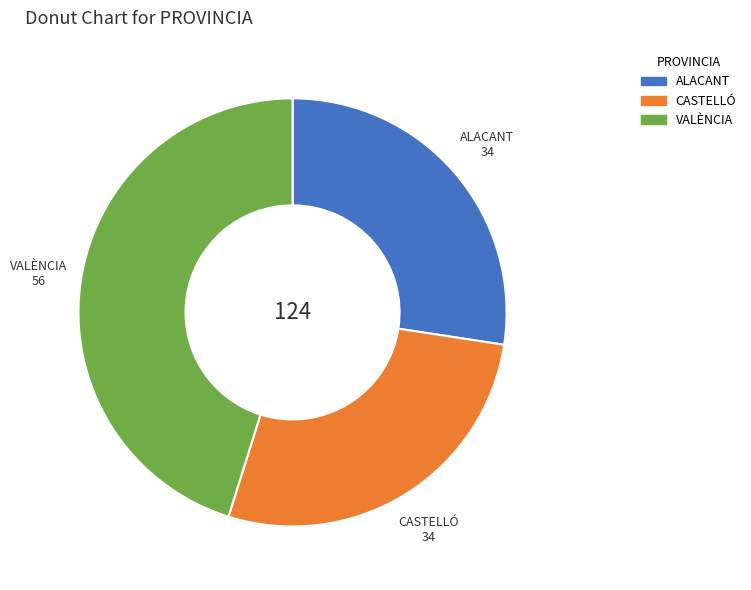

Does ALACANT represent more than half of the total?

No